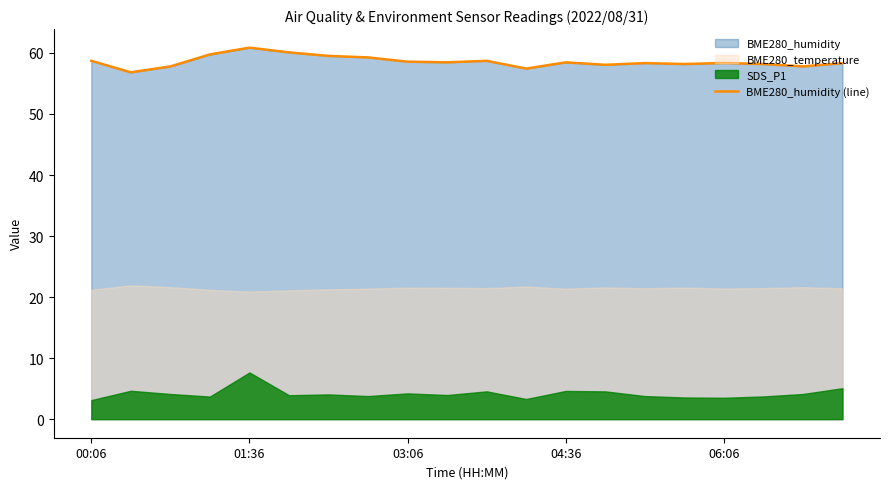

What is the value of the 3rd point from the left?

57.8